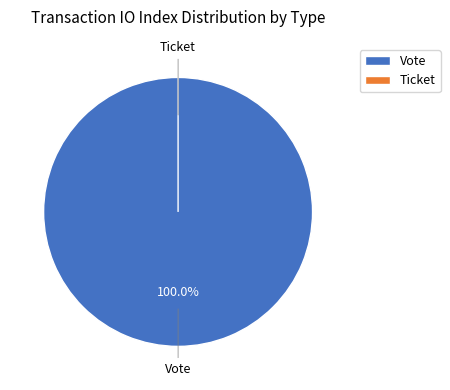

What is the majority slice?

Vote